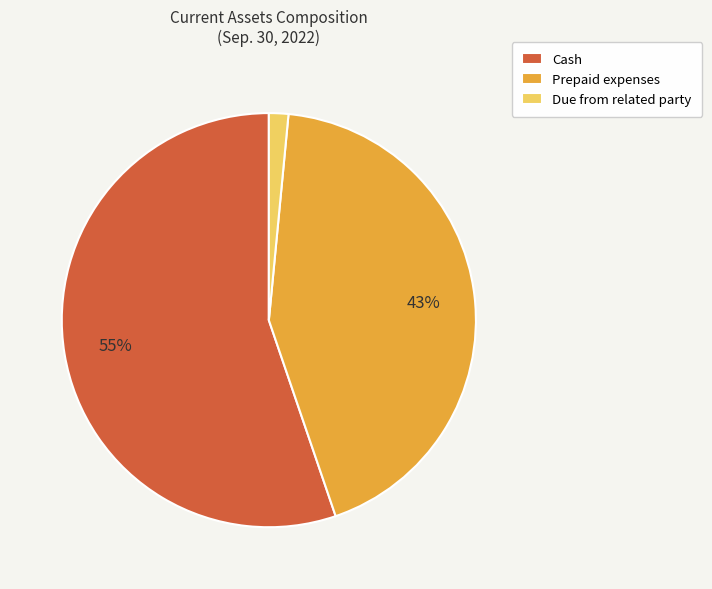

Which slice is the largest?

Cash